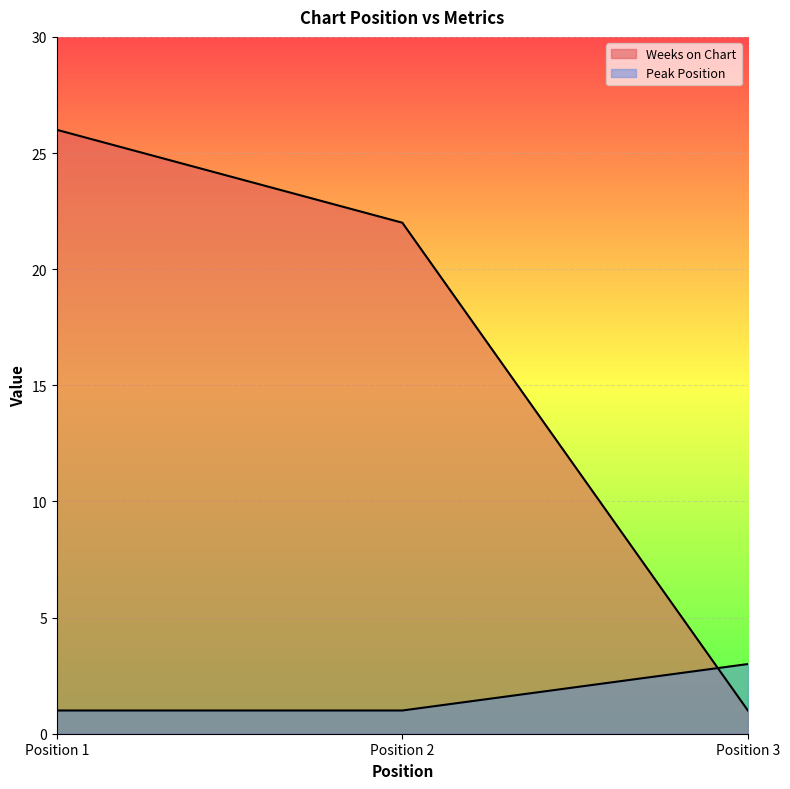

How many lines are shown in the chart?

2